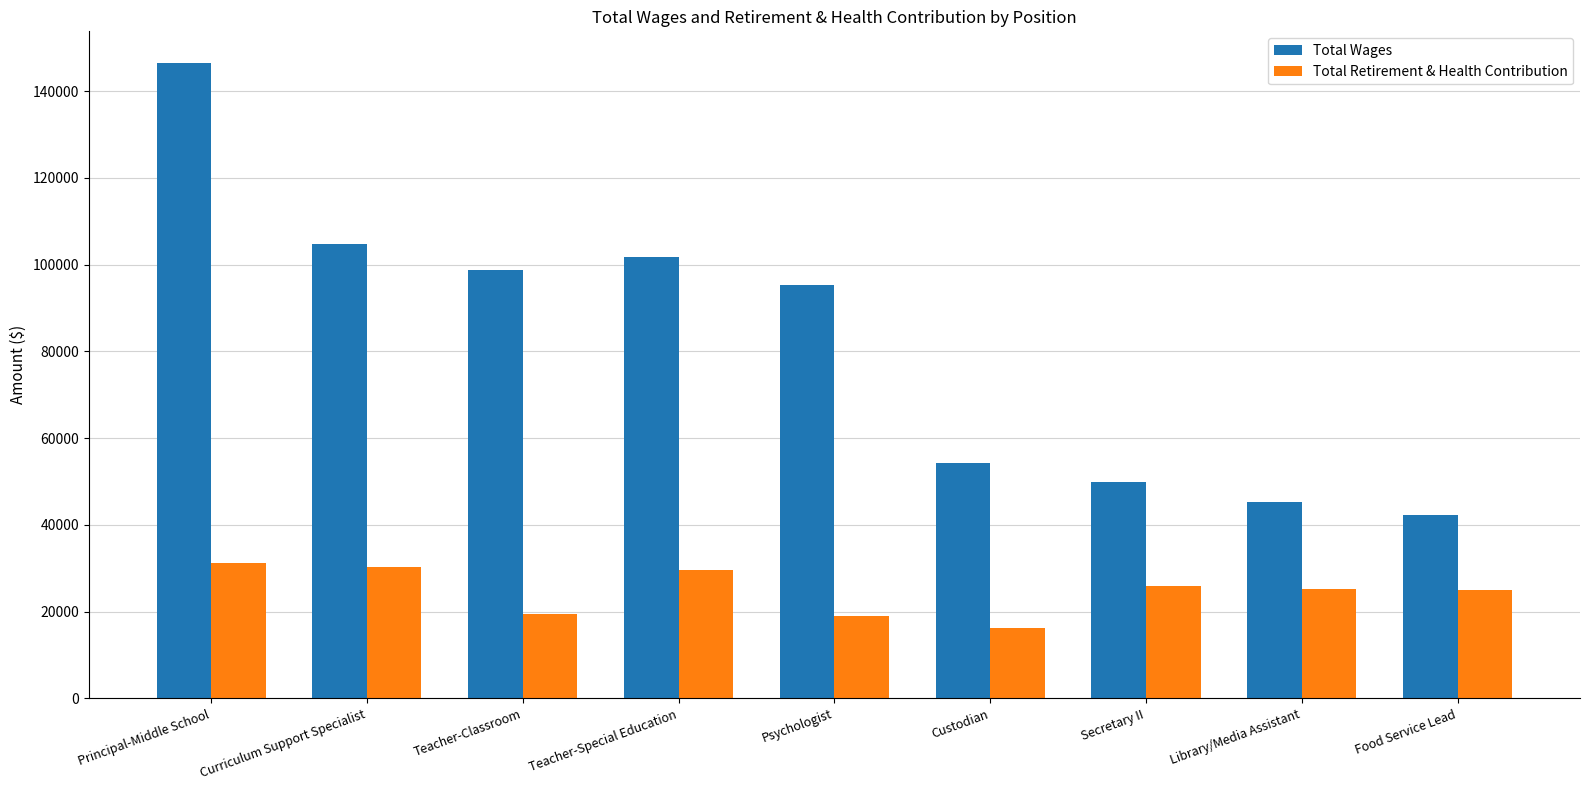

At which label is Total Wages closest to 94340?

Psychologist